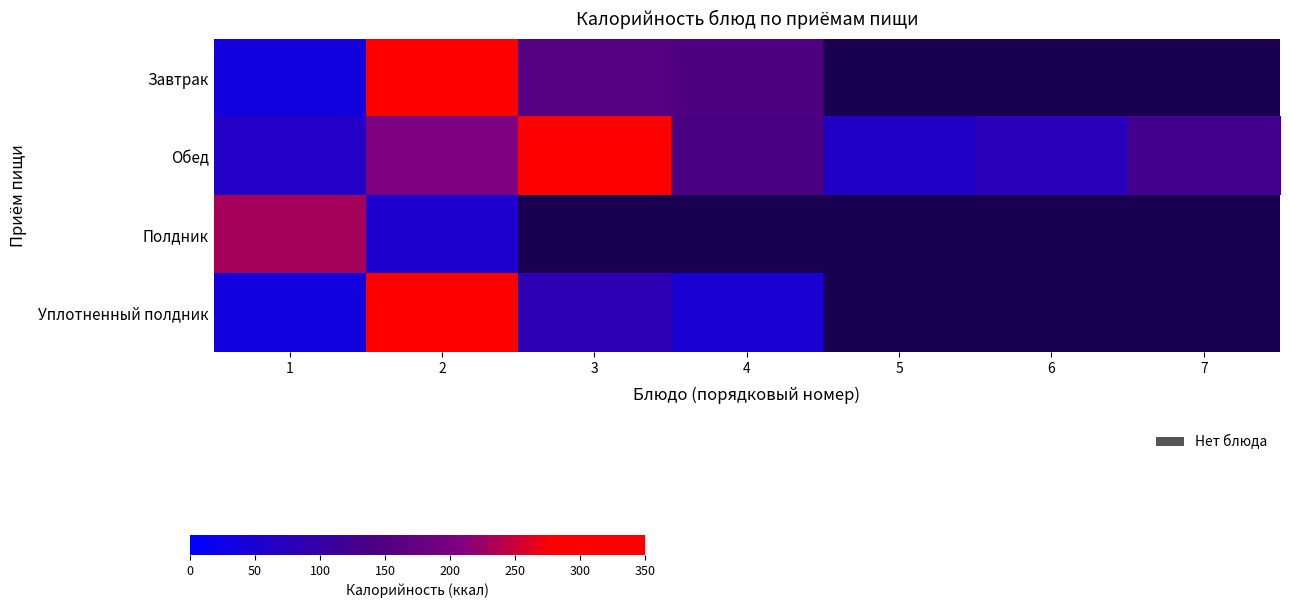

Which series changed the most between 3 and 7?

Обед